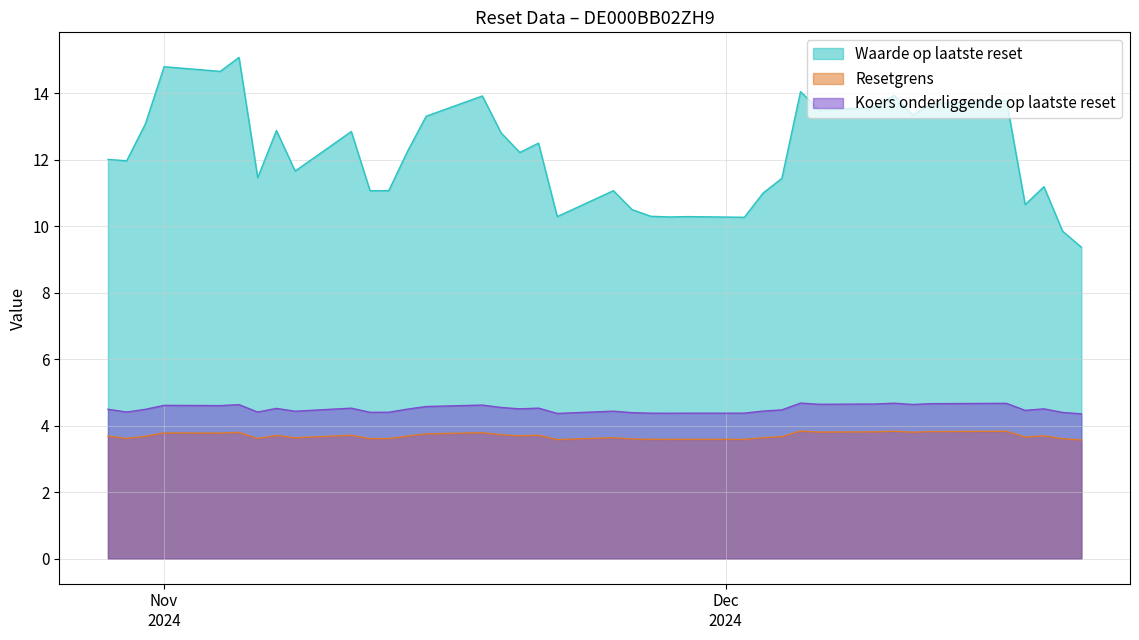

At how many categories does at least one series exceed 7?

38